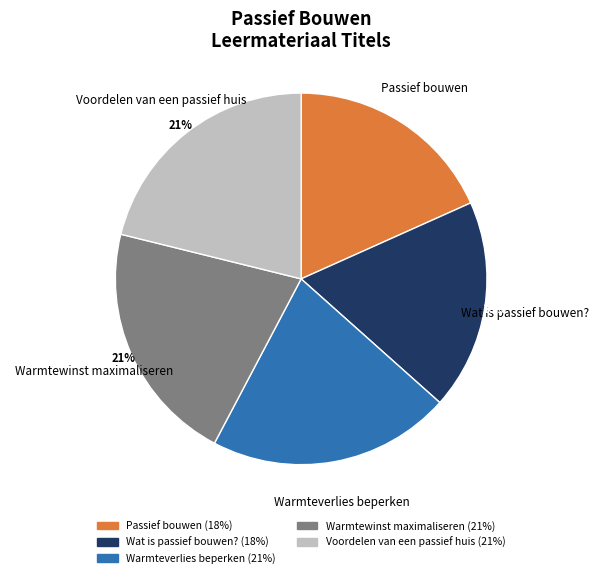

To the nearest percent, what is the combined percentage of Warmtewinst maximaliseren and Voordelen van een passief huis?

42%